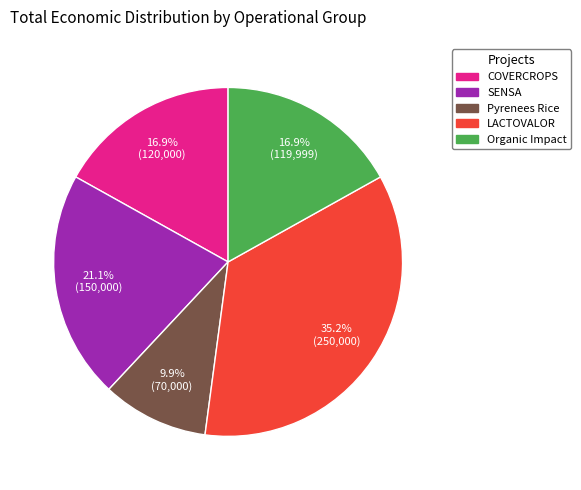

What percentage is the LACTOVALOR slice, to the nearest percent?

35%